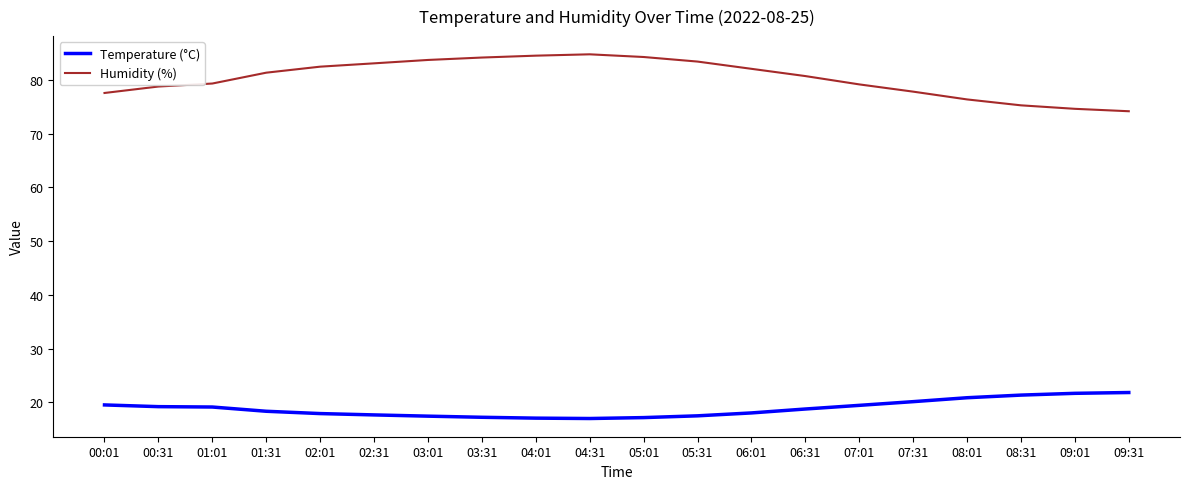

True or false: Temperature (°C) and Humidity (%) intersect in this chart.

False